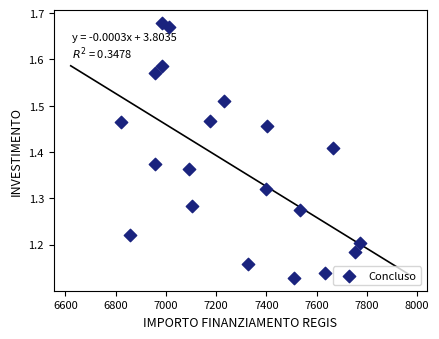

What is the range of X values (max minus min)?

949.3